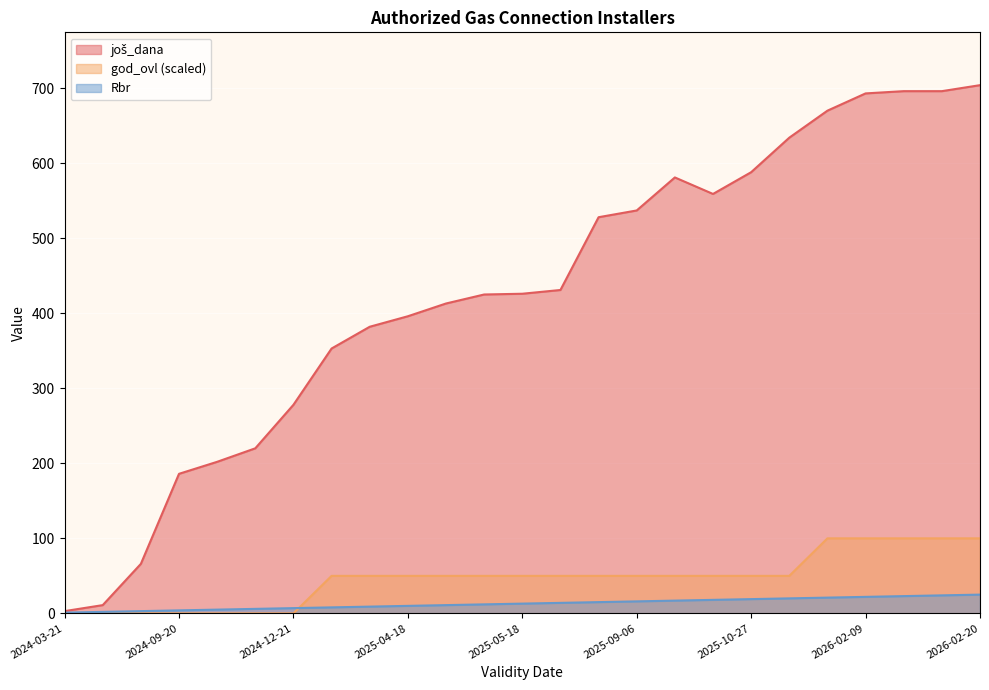

The value of Rbr at 2026-02-20 is 12. True or false?

False